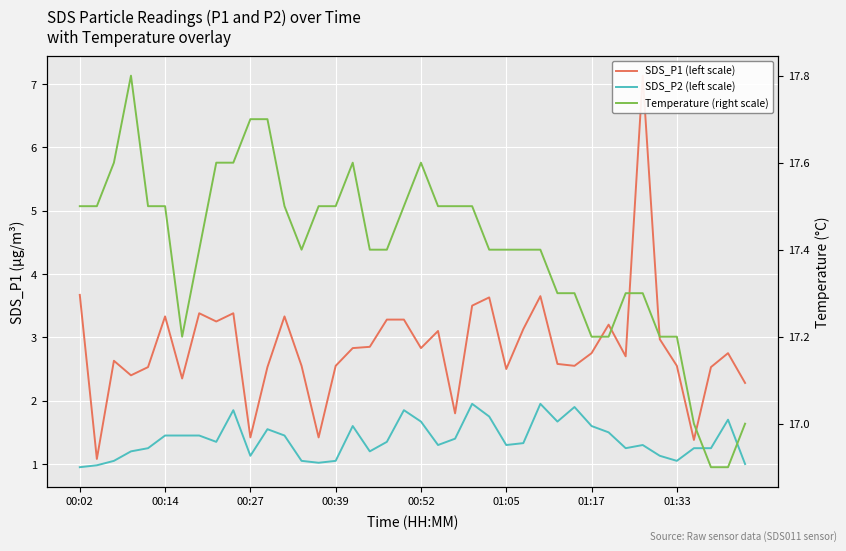

What position from the right is 29?

11